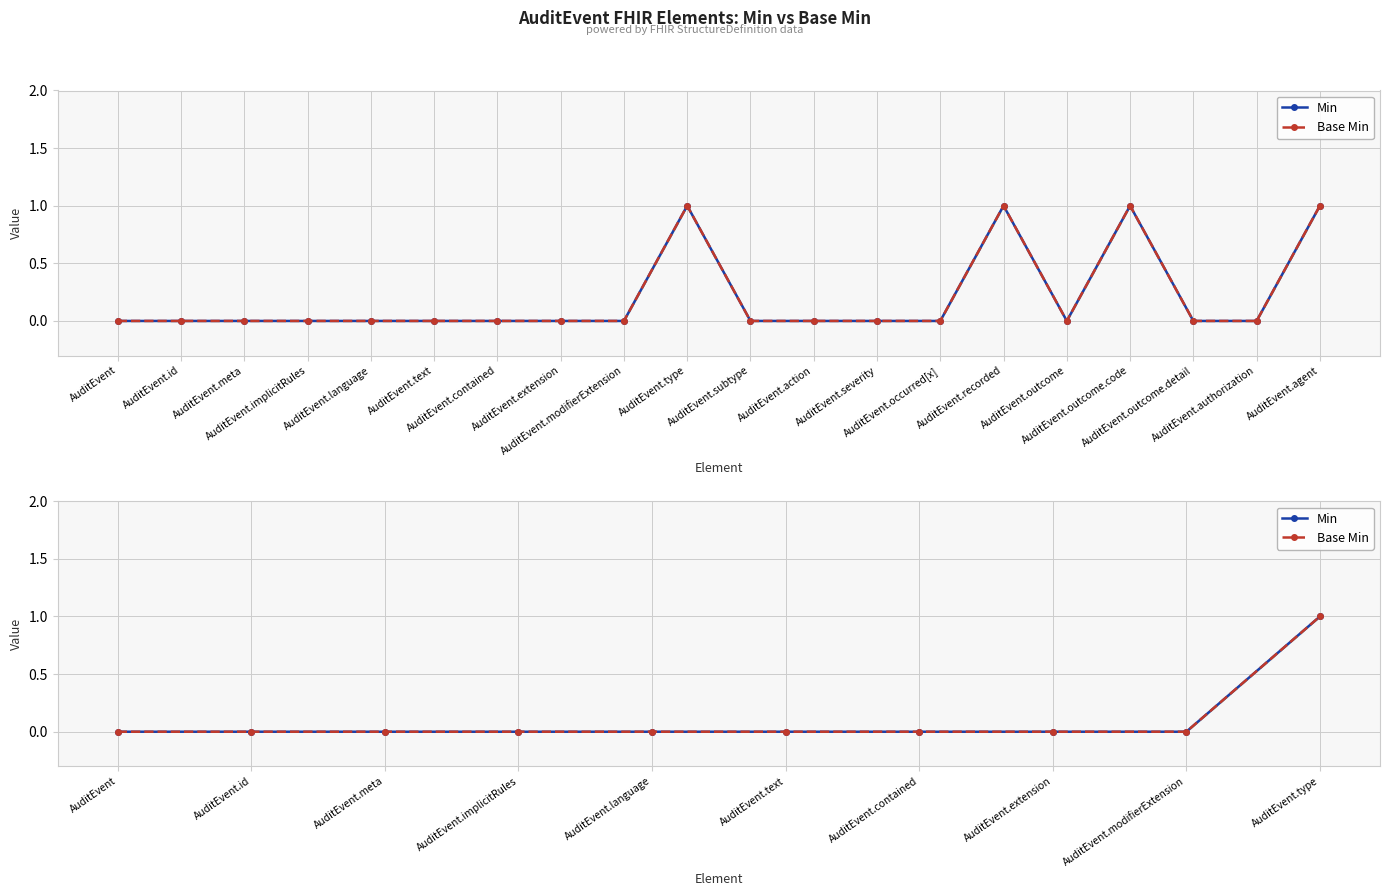

True or false: Base Min and Min cross at least once.

False